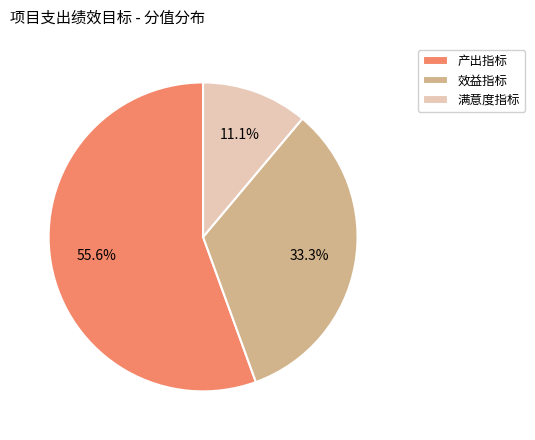

To the nearest percent, what percentage of the pie is 满意度指标?

11%